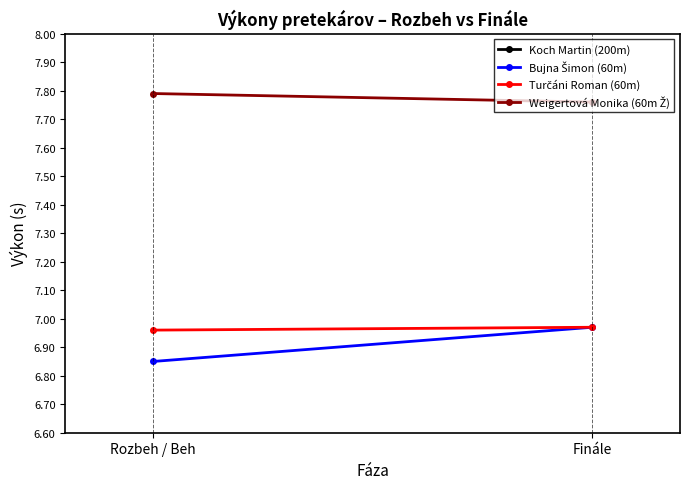

What is the label of the 1st point from the left?

Rozbeh / Beh